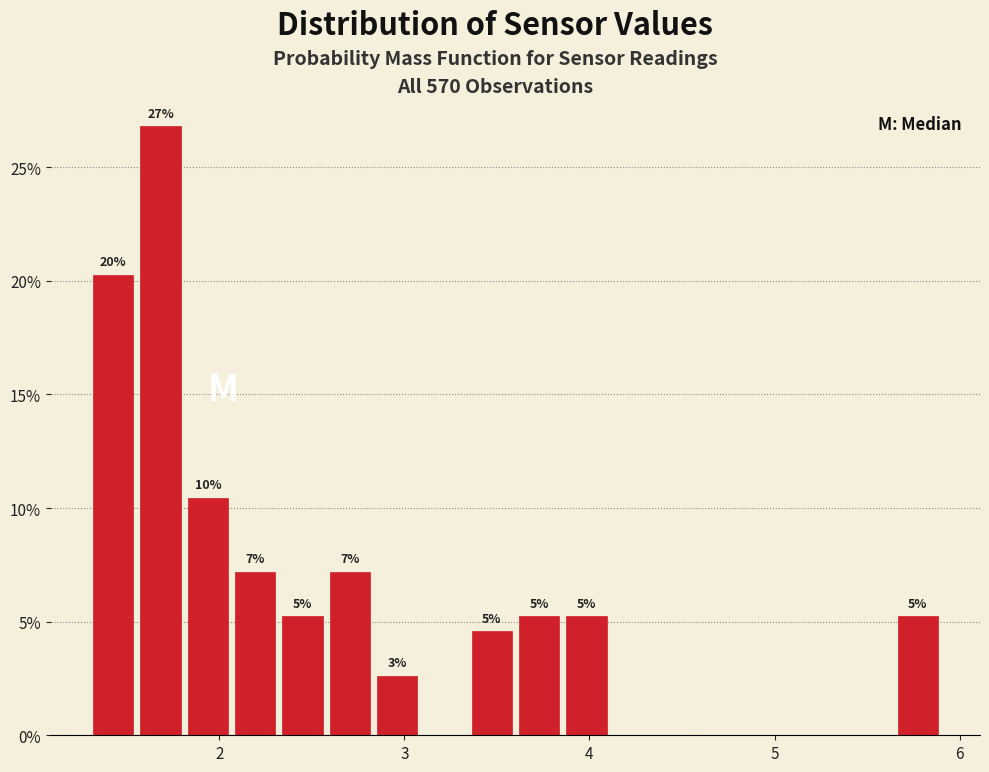

Around what value on the x-axis is the tallest bar? Give the approximate position of its centre, as read against the axis.

1.7